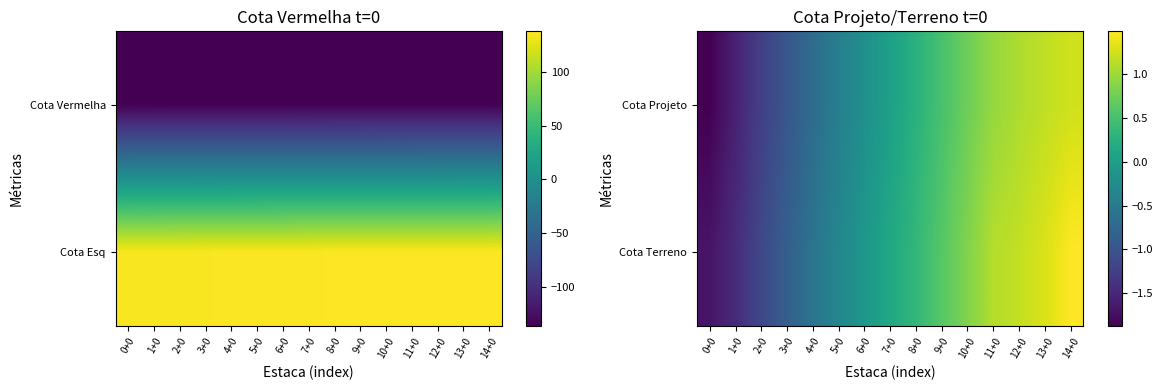

Is the value of Cota Terreno at 11+0 greater than the value of Cota Projeto at 11+0?

Yes